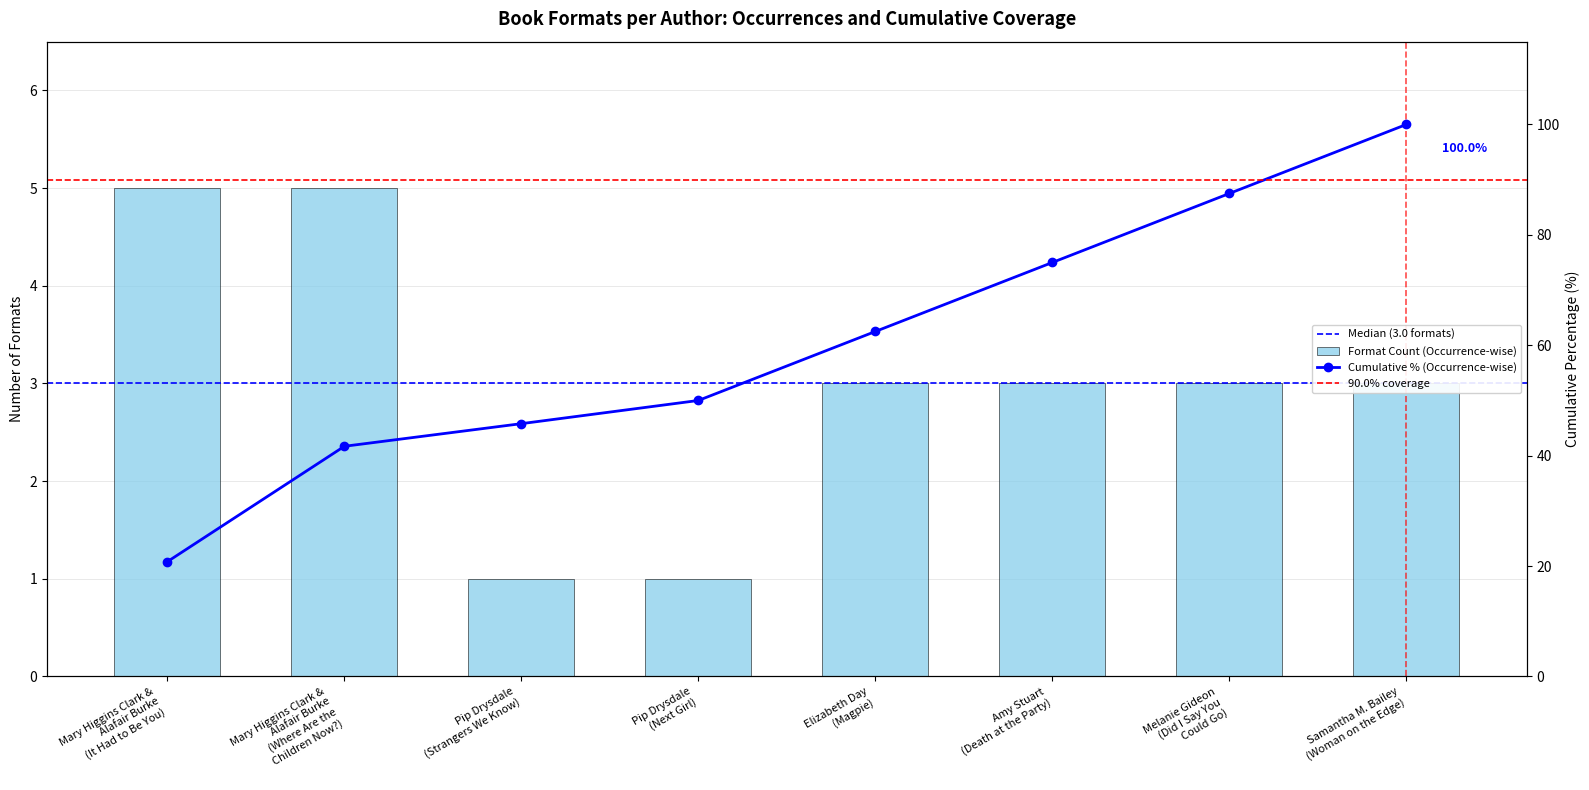

What is the value of the 6th bar from the left?

3